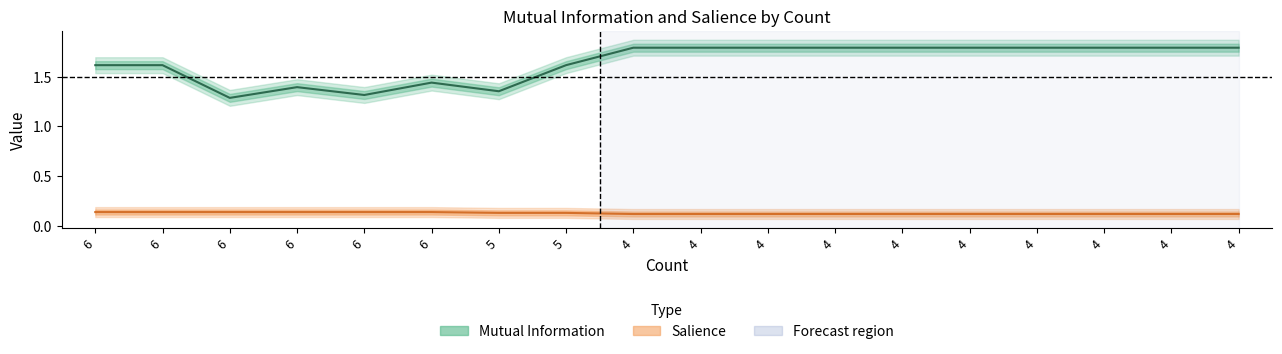

List the series in order of their peak value, highest first.

Mutual Information, Salience